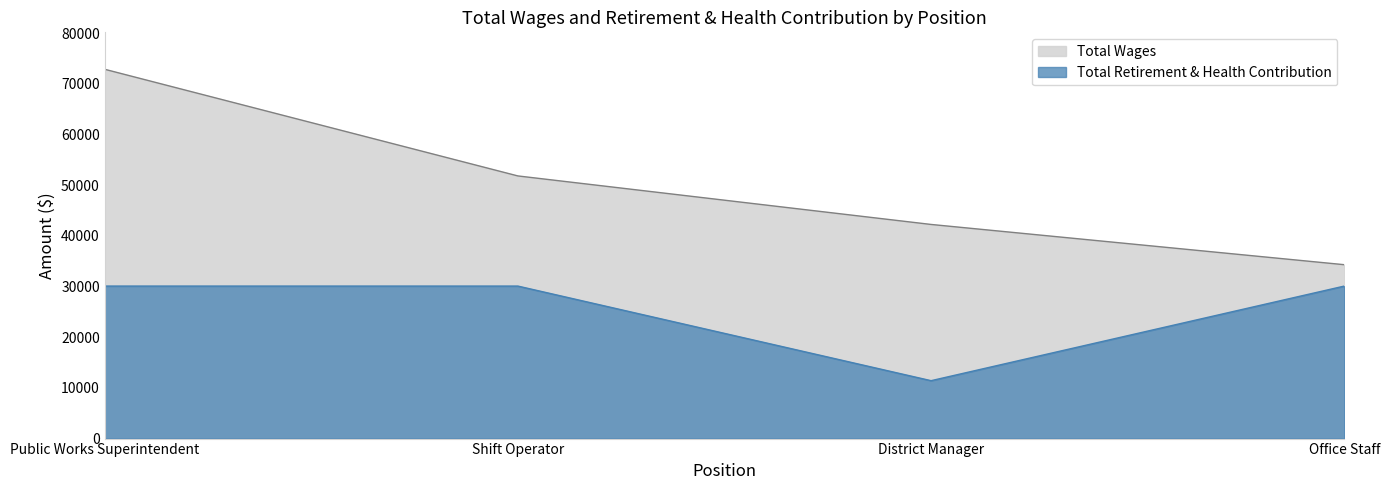

Reading left to right, extract all data points from this chart.

Total Wages: 72856	51814	42243	34302
Total Retirement & Health Contribution: 30087	30087	11424	30087